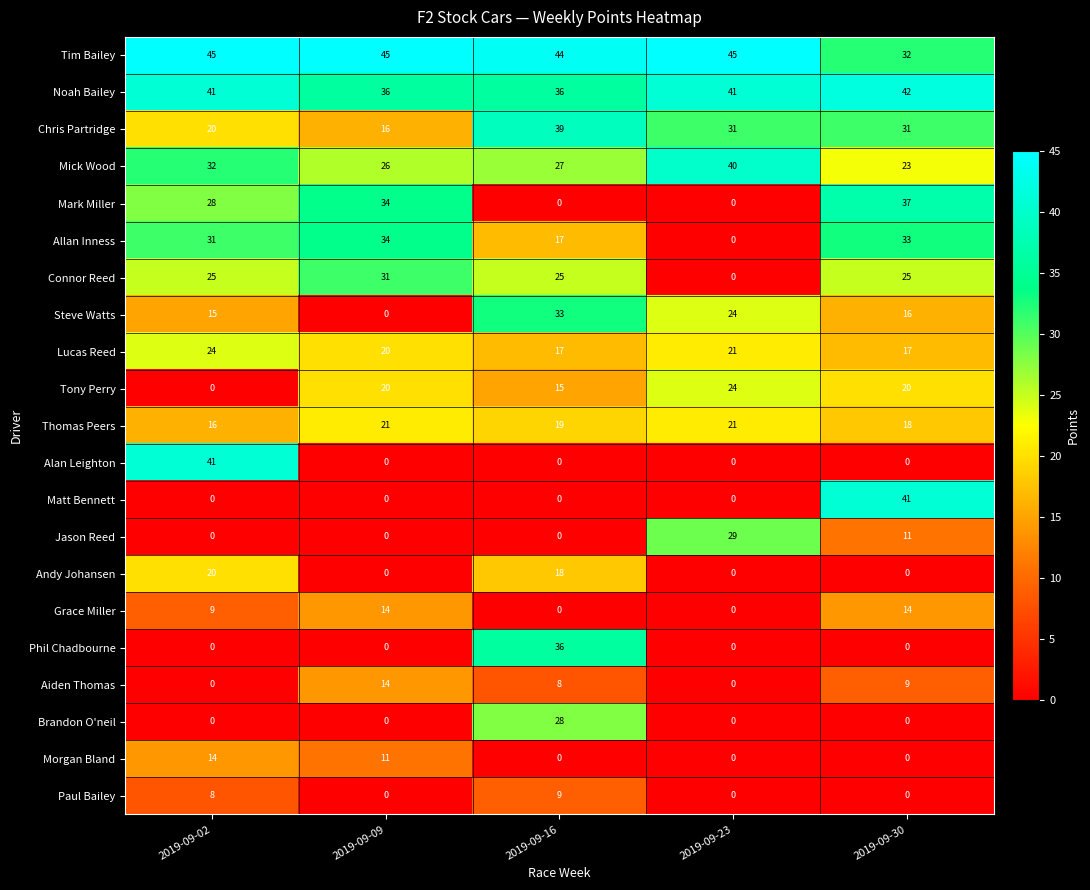

How many categories are shown in the chart?

5